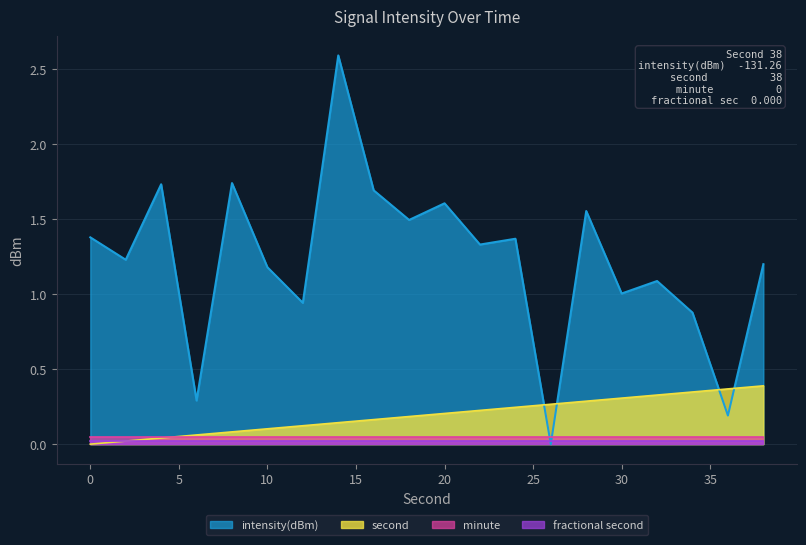

The value of intensity(dBm) at 10 is 0.5. True or false?

False